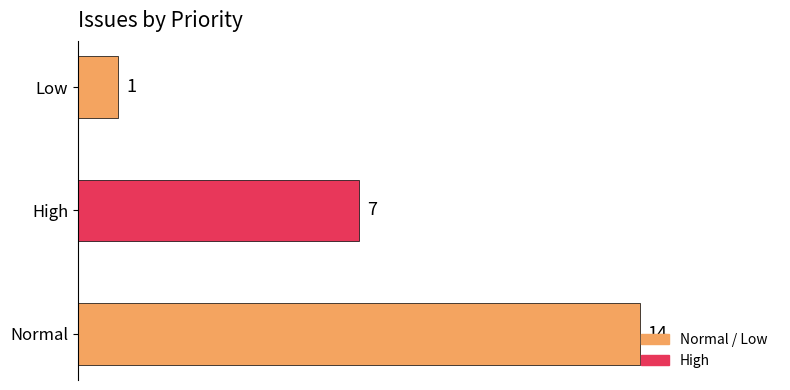

Rank the categories by value from lowest to highest.

Low, High, Normal